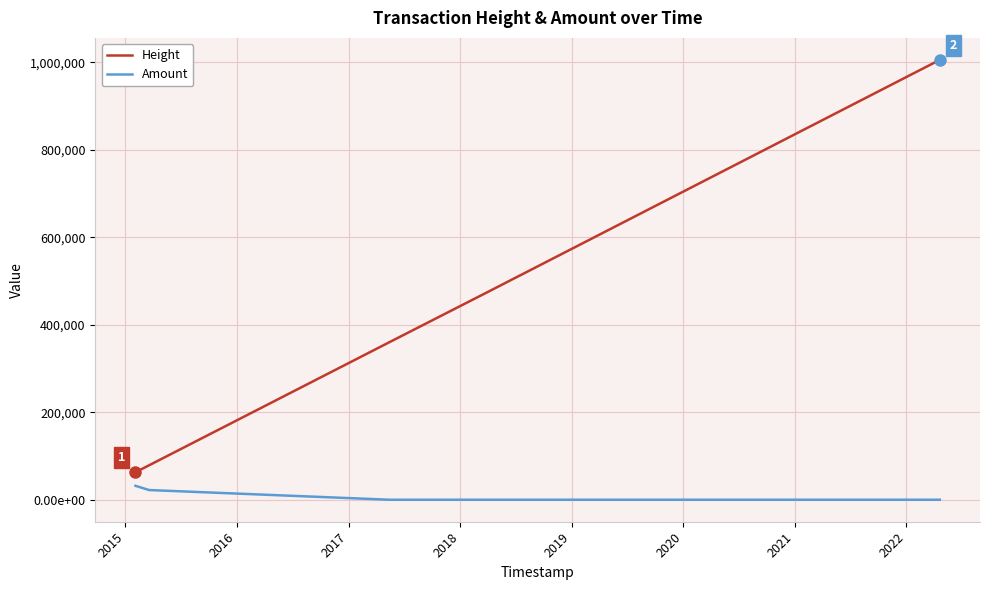

Does the chart display data point markers on the line(s)?

No